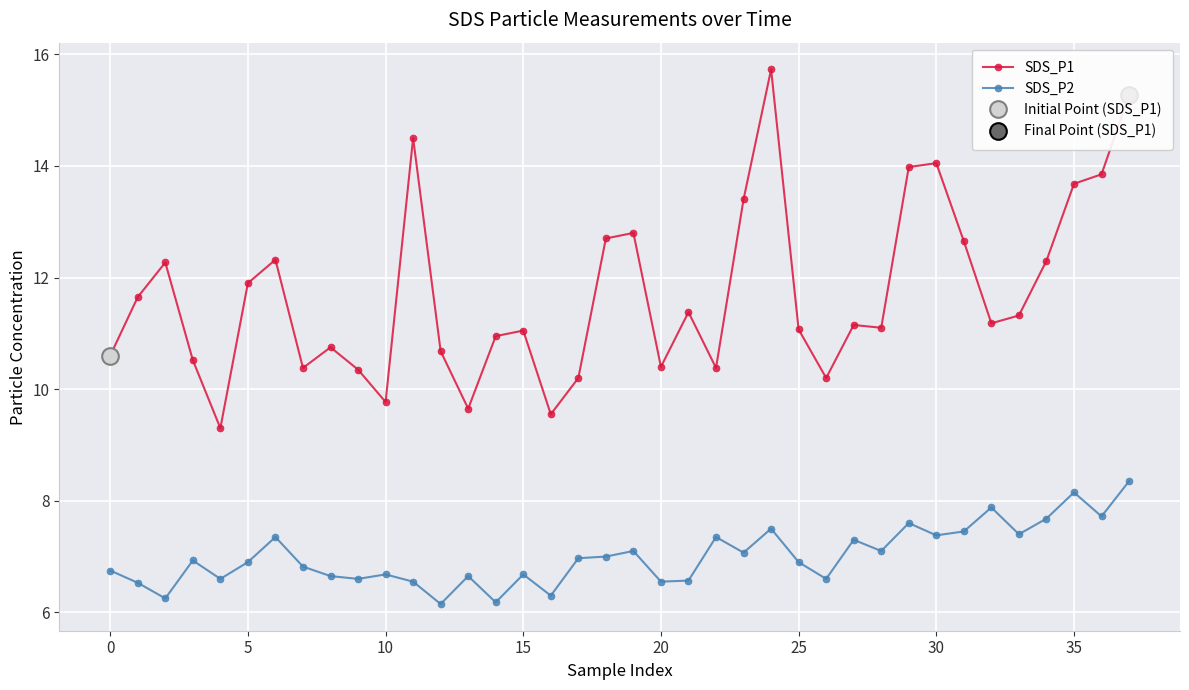

True or false: SDS_P1 and SDS_P2 intersect in this chart.

False